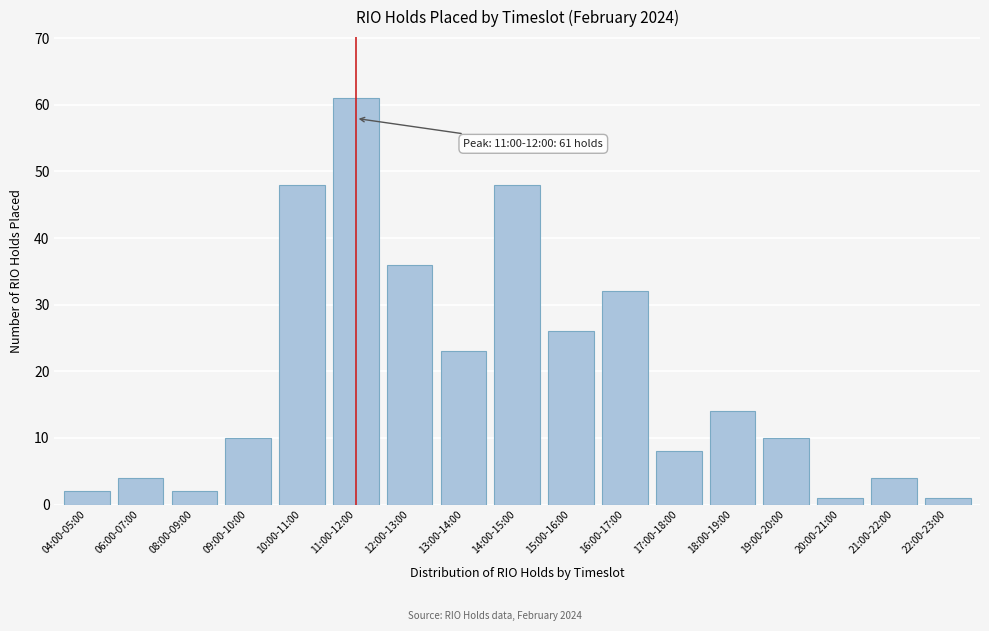

Reading right to left, list all the values displayed in this chart.

22:00-23:00=1	21:00-22:00=4	20:00-21:00=1	19:00-20:00=10	18:00-19:00=14	17:00-18:00=8	16:00-17:00=32	15:00-16:00=26	14:00-15:00=48	13:00-14:00=23	12:00-13:00=36	11:00-12:00=61	10:00-11:00=48	09:00-10:00=10	08:00-09:00=2	06:00-07:00=4	04:00-05:00=2